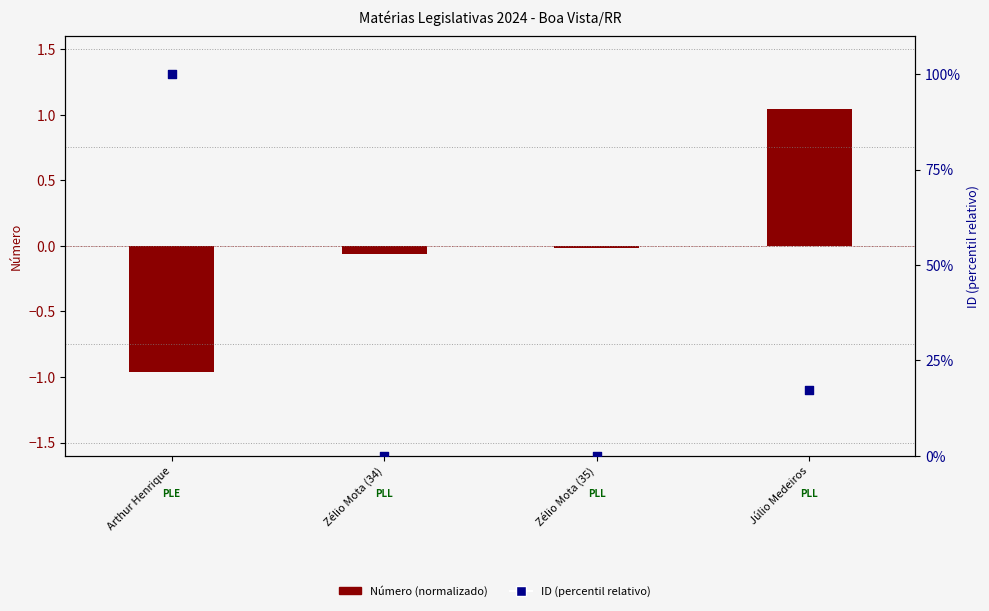

Which series reaches the minimum Y coordinate?

Número (normalizado)